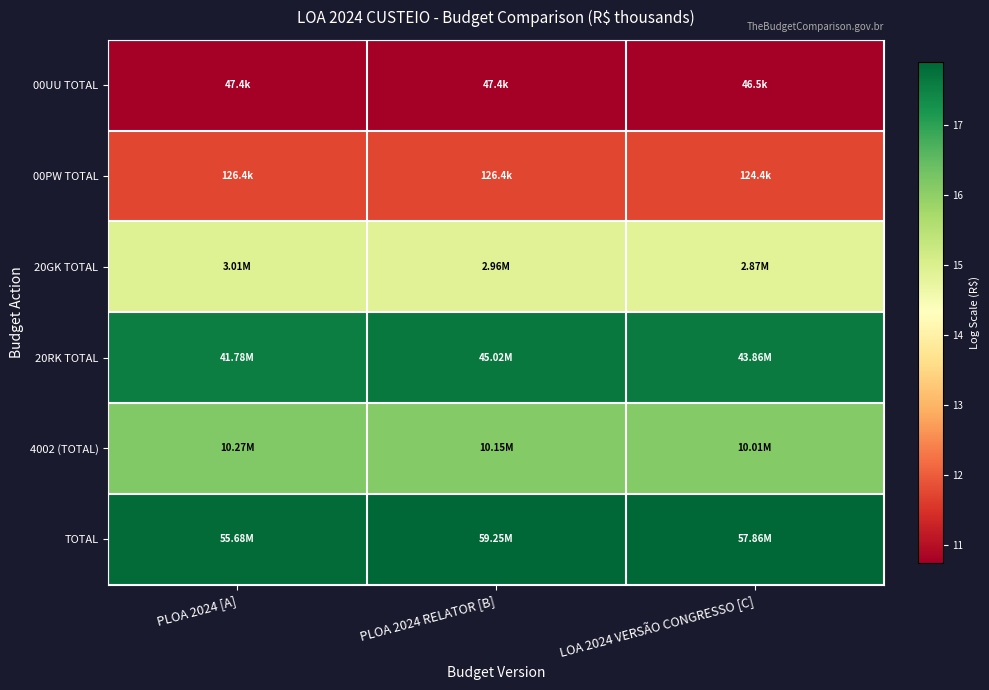

Which category has the highest value across all series?

PLOA 2024 RELATOR [B]